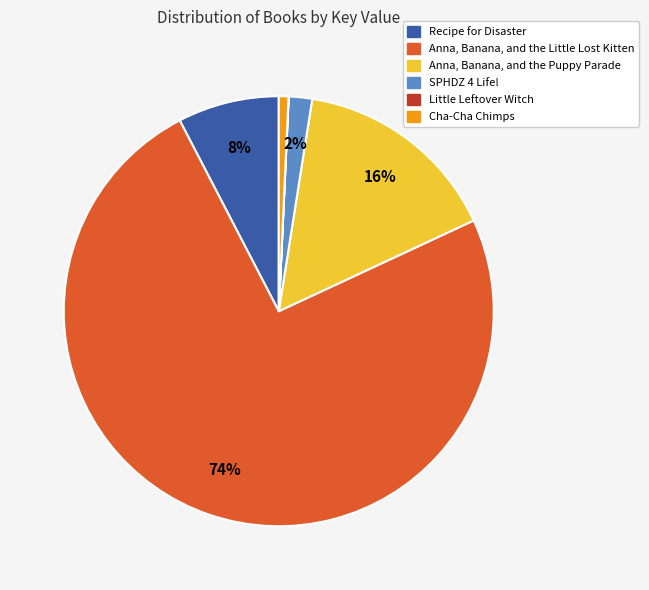

What is the largest slice in the pie chart?

Anna, Banana, and the Little Lost Kitten